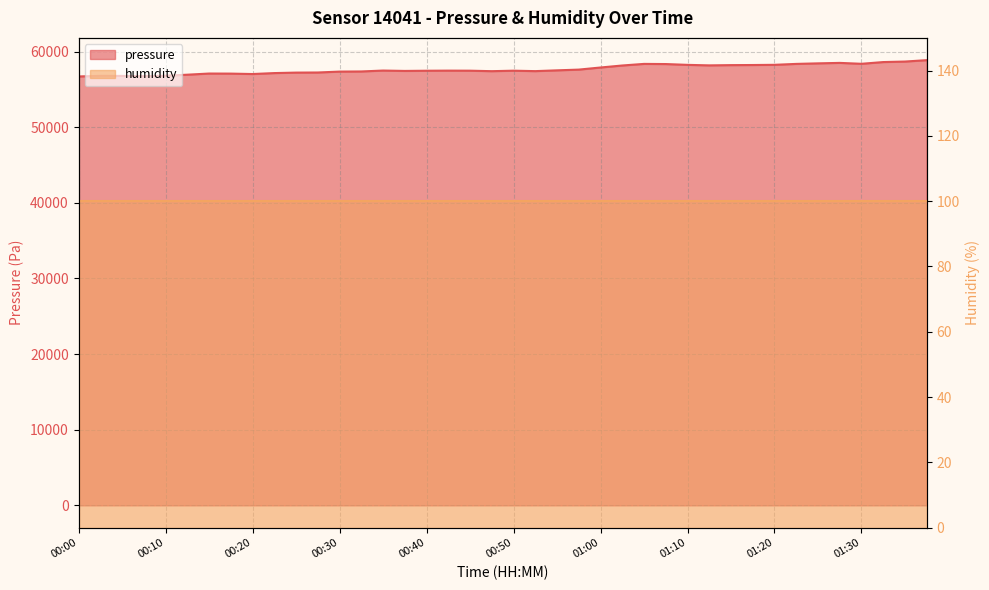

What is the greatest value displayed?

58873.1